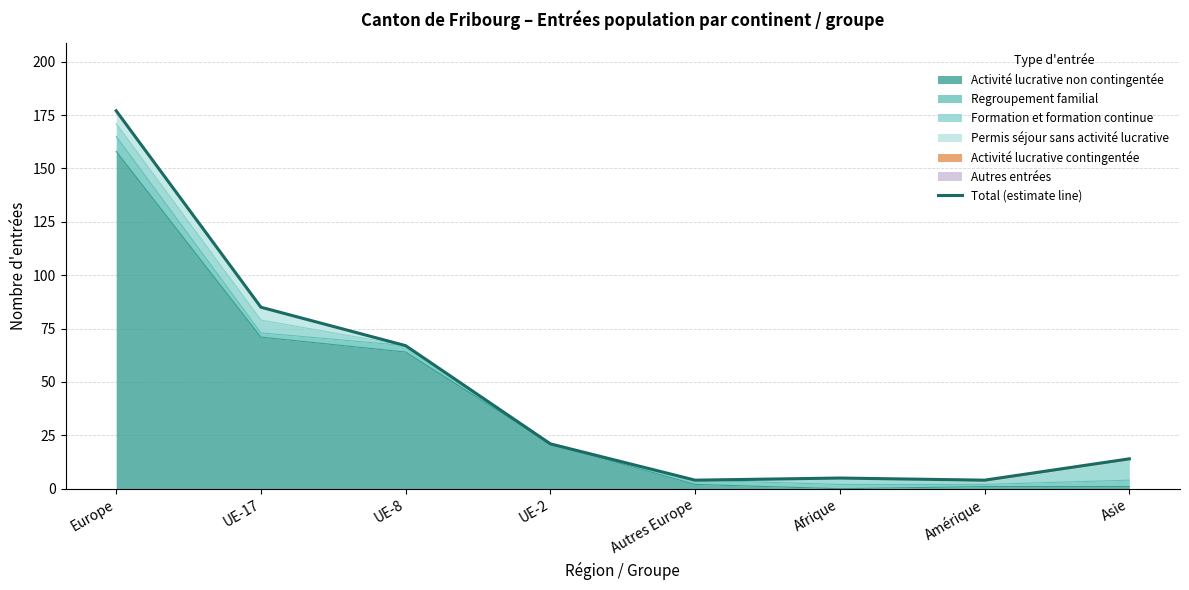

The Activité lucrative non contingentée series shows 37 at Europe. True or false?

False